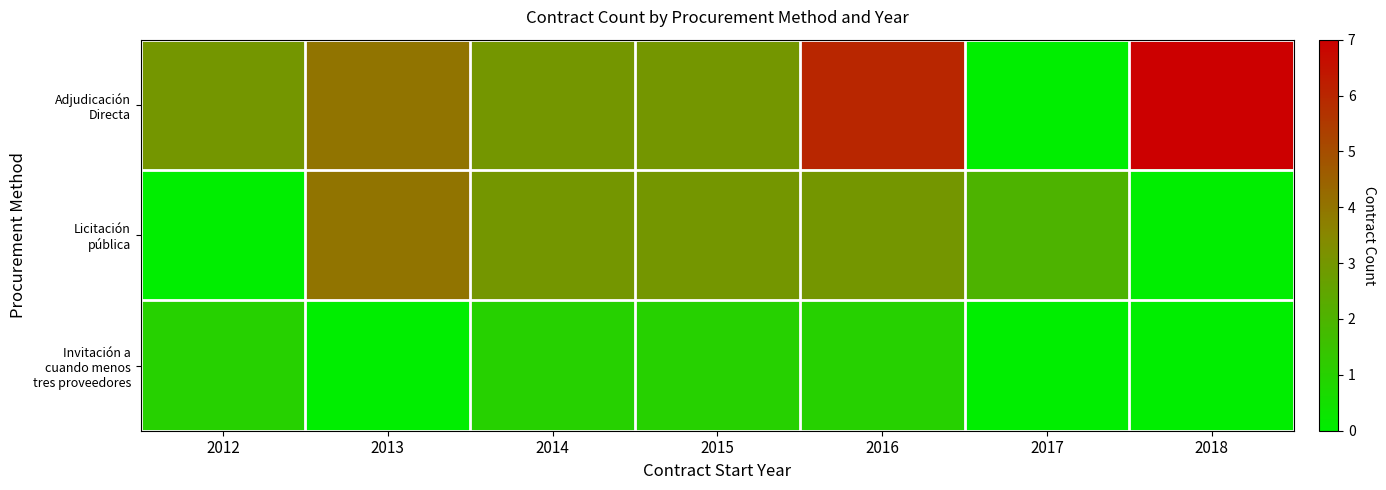

Is it true that Adjudicación Directa equals 7 at 2018?

True